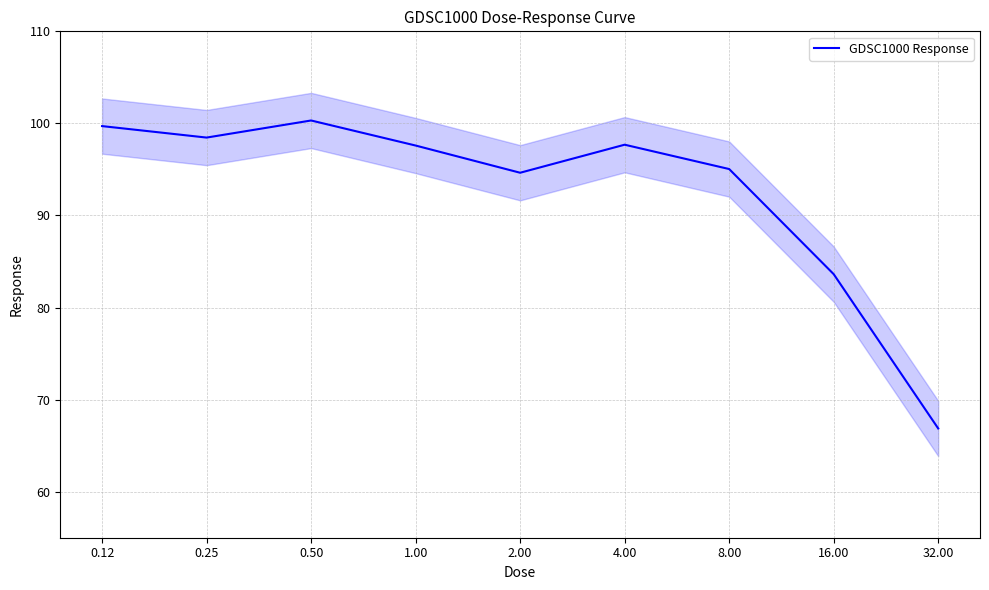

What is the difference between the values at 0.25 and 16.00?

14.8